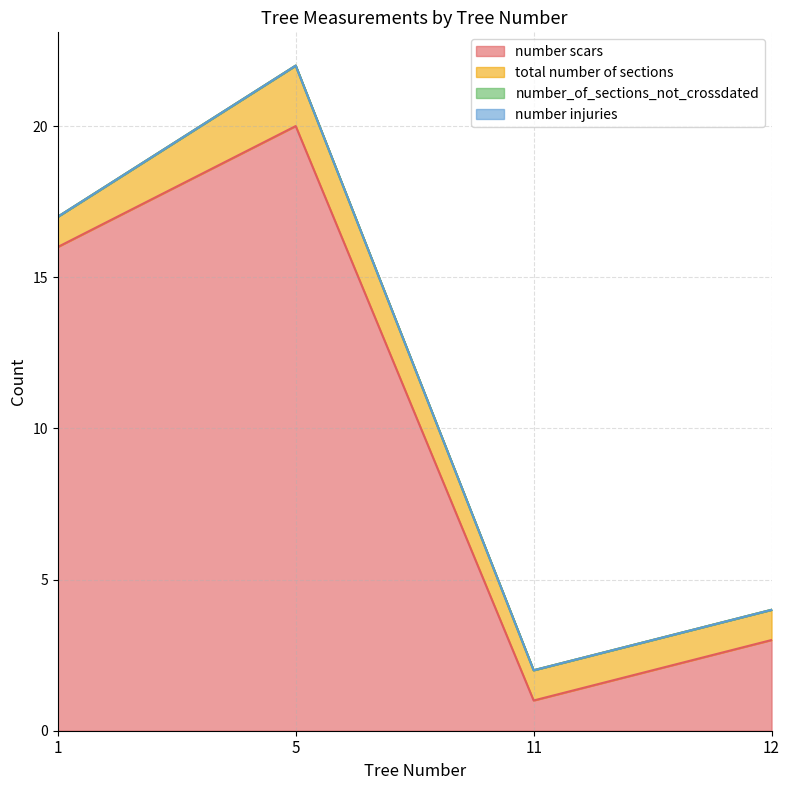

Rank the series by their maximum value, from highest to lowest.

number scars, total number of sections, number_of_sections_not_crossdated, number injuries